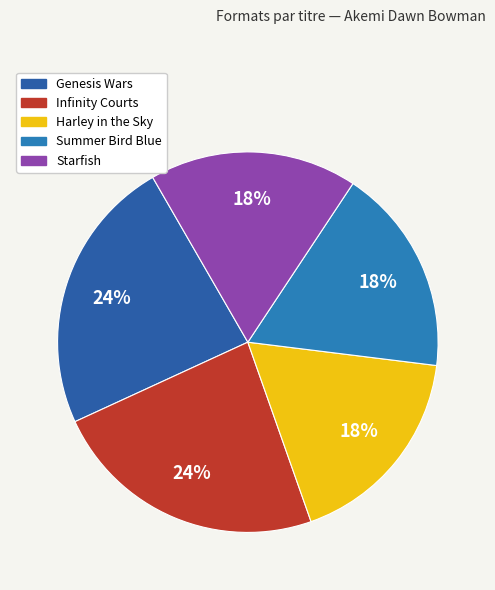

Does Starfish represent more than half of the total?

No